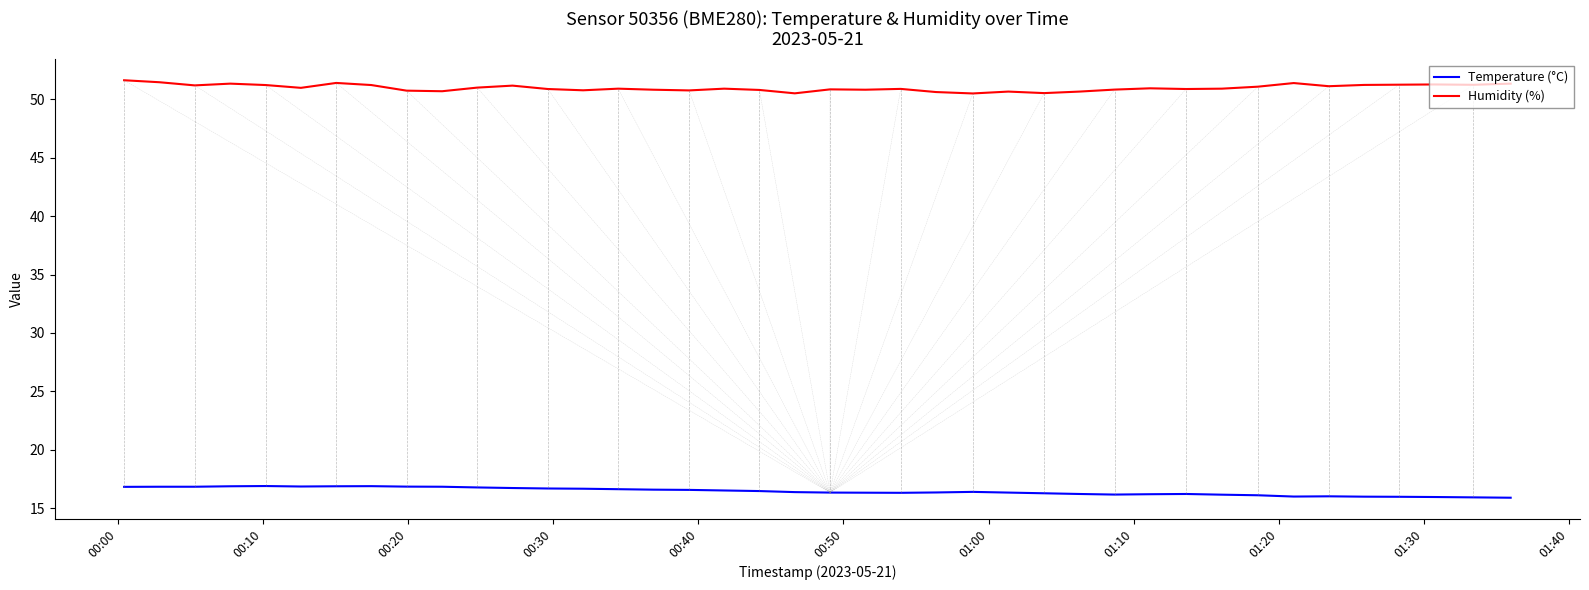

Which series has the largest total across all categories?

Humidity (%)